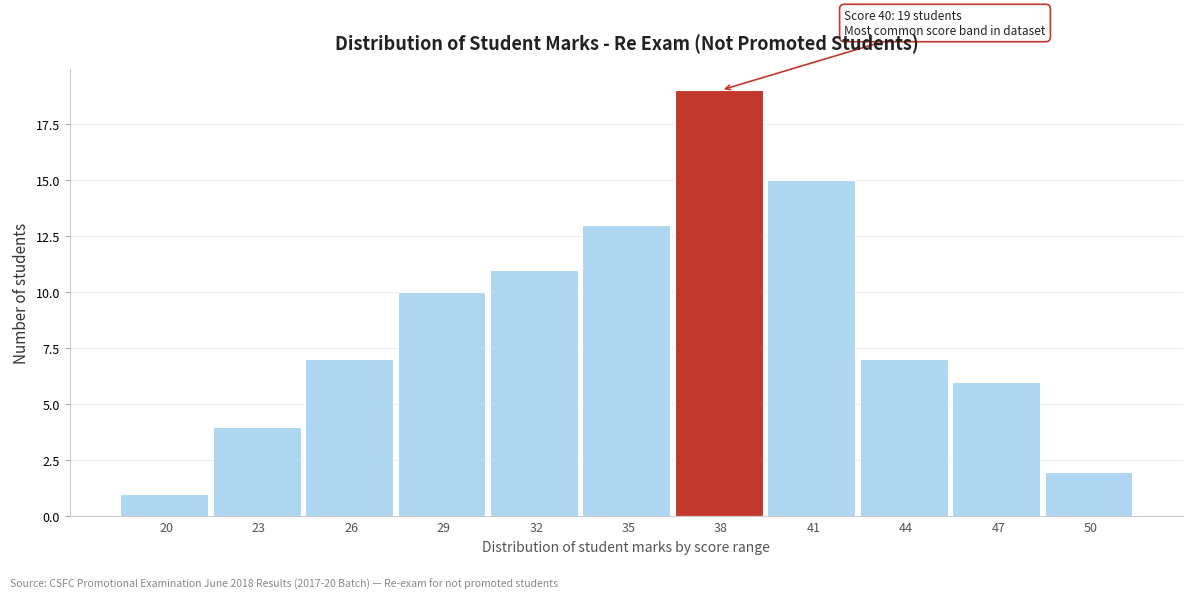

Reading left to right, transcribe all the data shown in this chart.

1	4	7	10	11	13	19	15	7	6	2